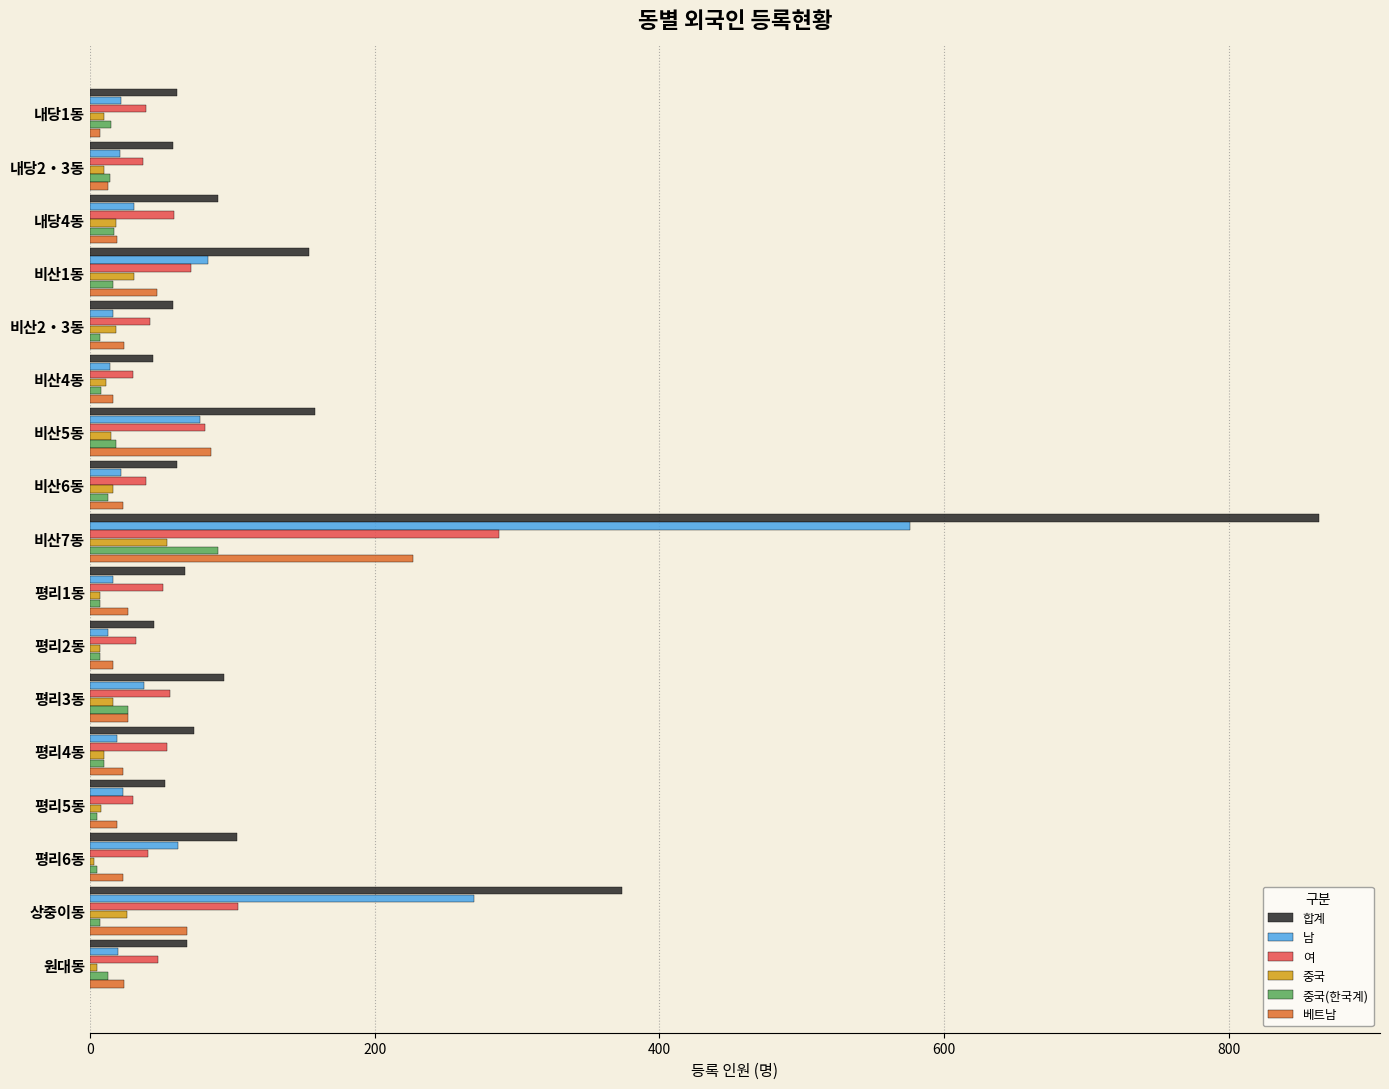

What is the difference between the second highest and minimum values in the 남 series?

257